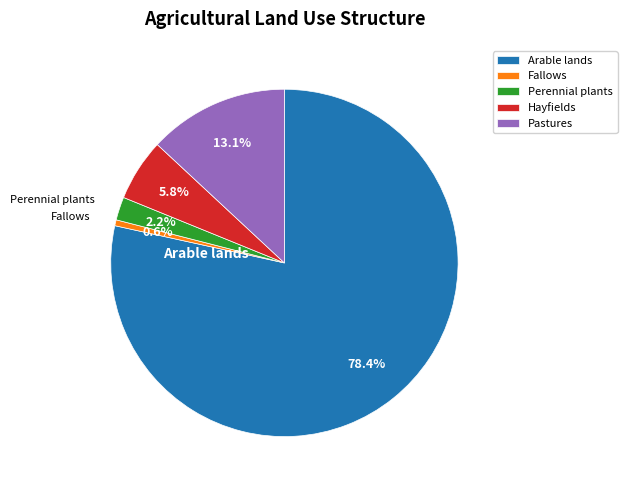

Which has a higher value, Pastures or Arable lands?

Arable lands